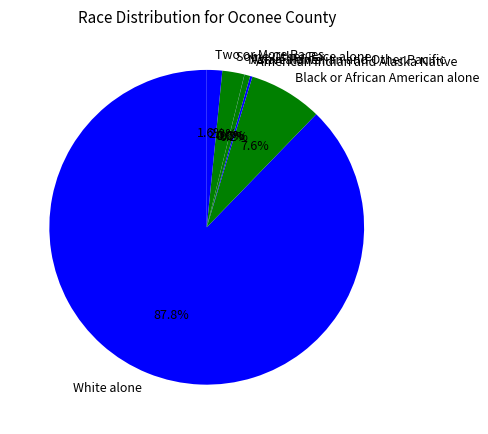

What is the majority slice?

White alone